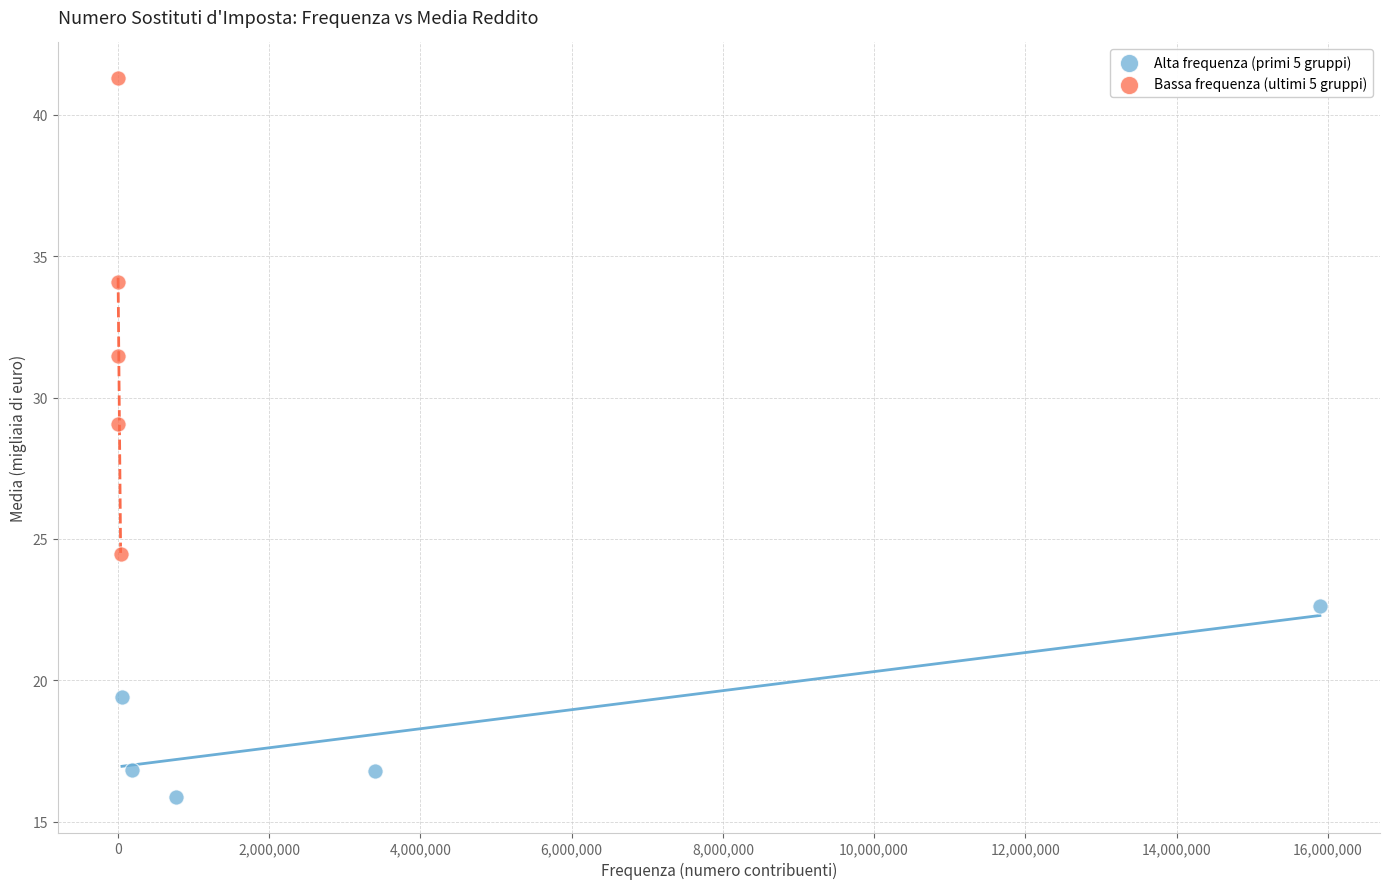

Which series has the largest Y range (max minus min)?

Bassa frequenza (ultimi 5 gruppi)